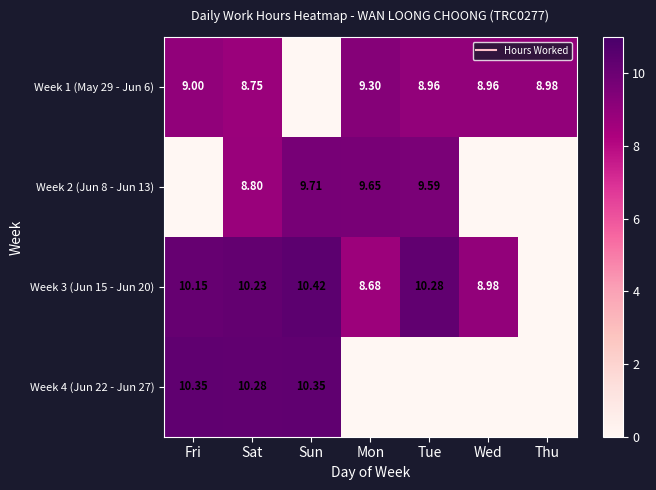

Which series changed the most between Sat and Sun?

Week 1 (May 29 - Jun 6)